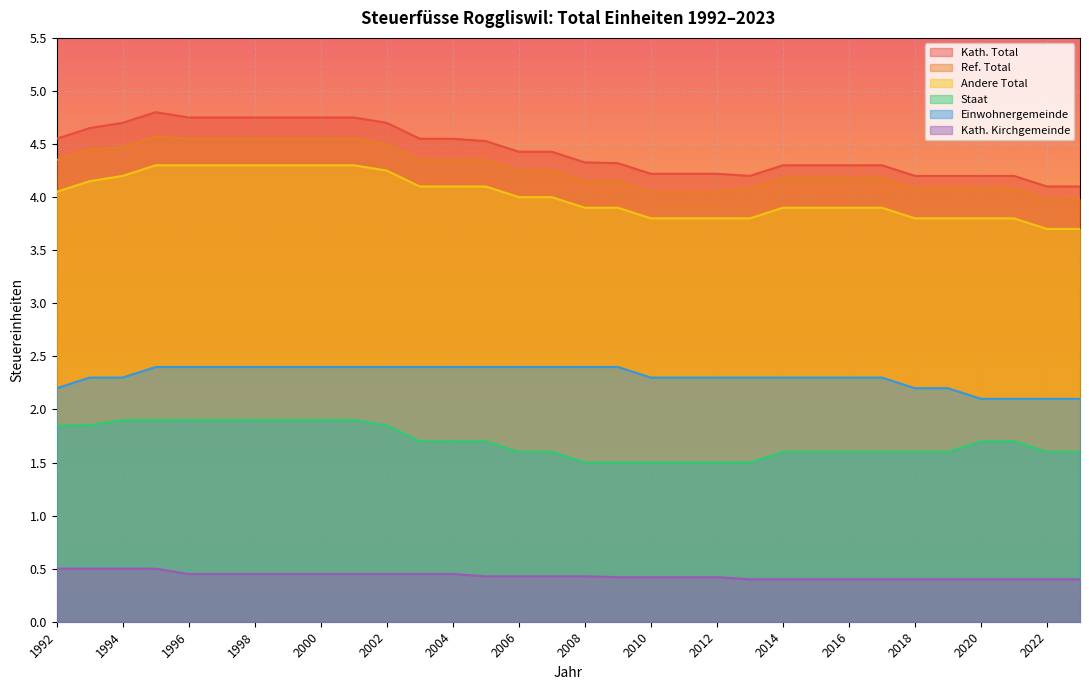

What is the approximate value of Kath. Kirchgemeinde at 2016?

0.4